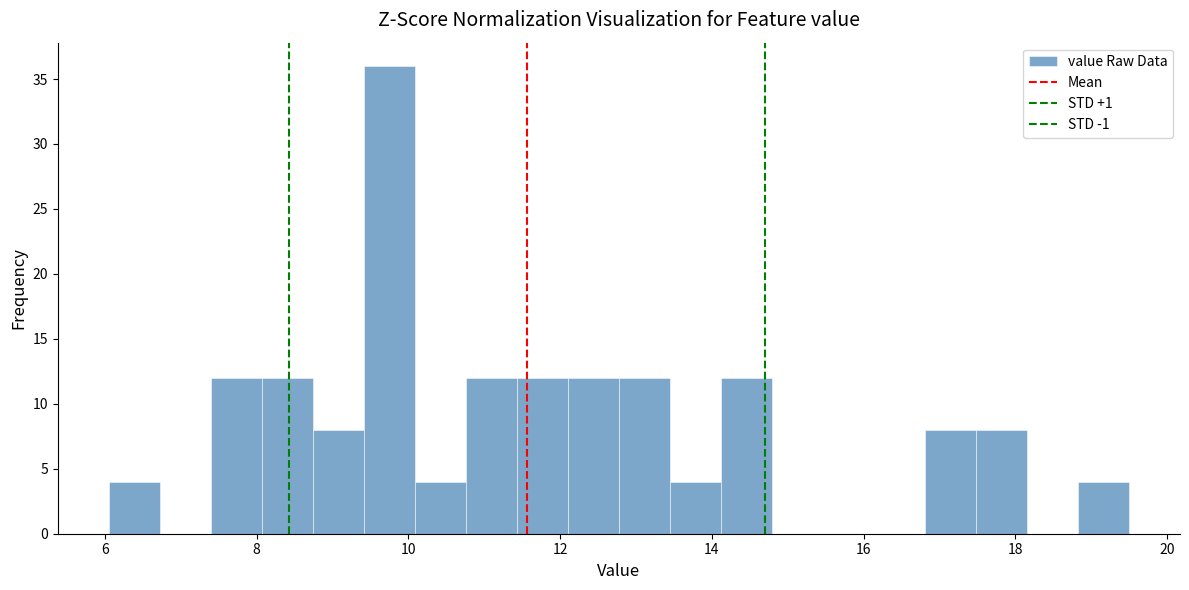

Read against the x-axis, roughly where is the centre of the tallest bar?

9.8